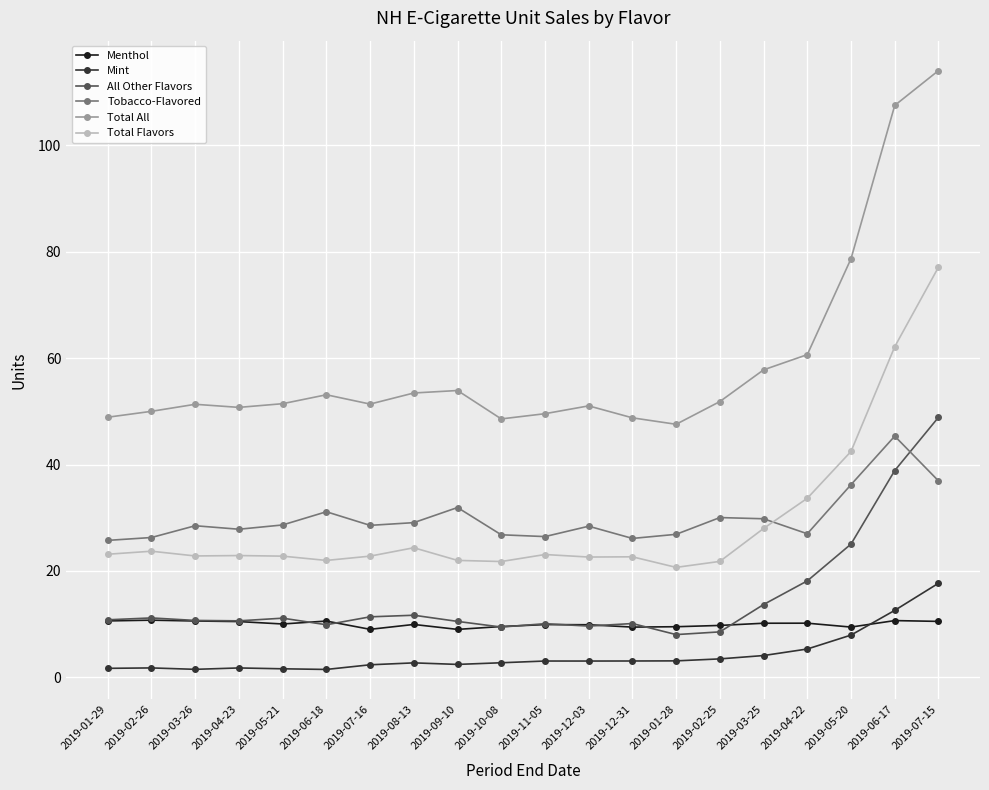

What are all the series names shown in the legend?

Menthol, Mint, All Other Flavors, Tobacco-Flavored, Total All, Total Flavors